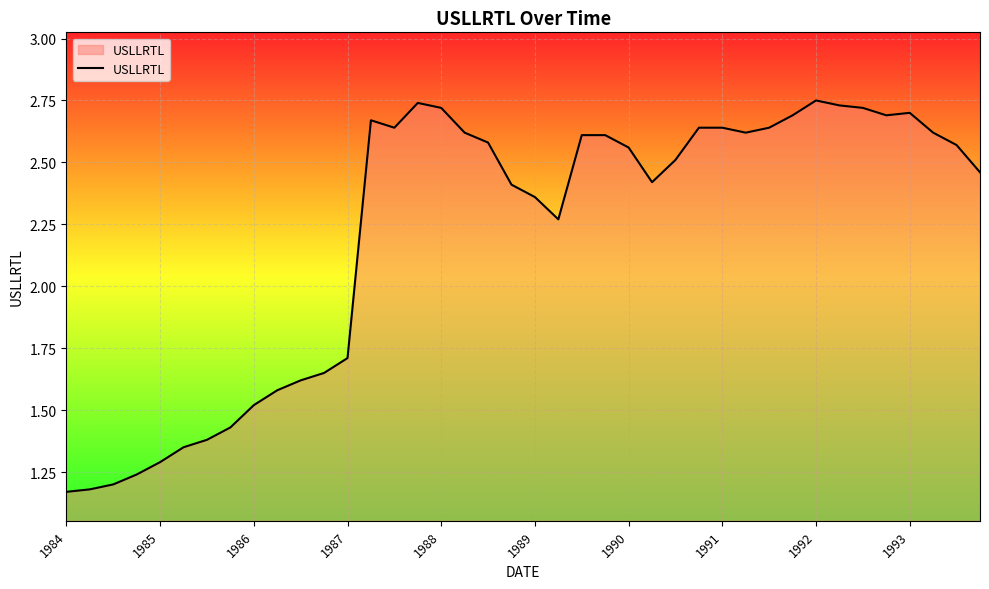

How many series are shown in this chart?

1